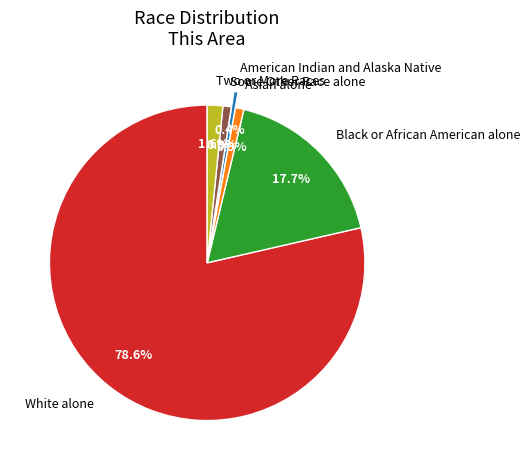

To the nearest percent, what is the difference between the Black or African American alone and White alone slice percentages?

61%